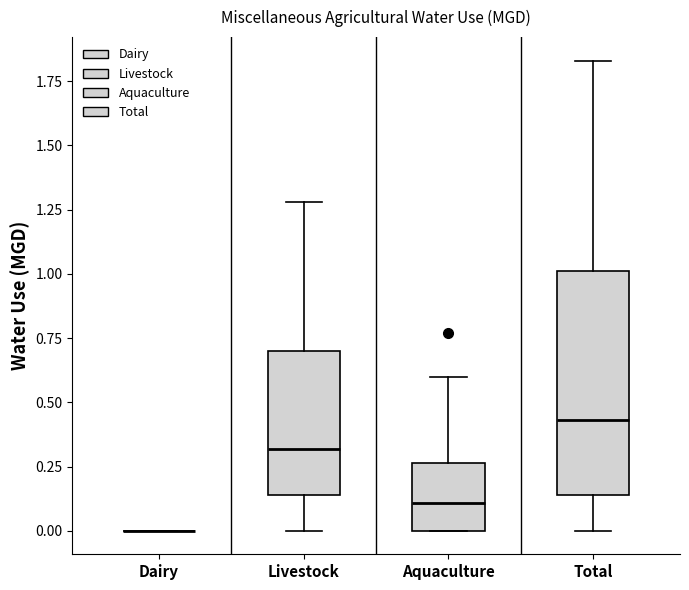

Reading left to right, transcribe this box plot: for each box, give where its median line is, the range the box spans, and where its two whiskers end, as read against the y-axis. The values are not printed on the chart, so give them approximately, as read against the axis.

Dairy: box collapsed to a line at 0.00, whiskers 0.00 to 0.00
Livestock: median 0.30, box 0.15 to 0.70, whiskers 0.00 to 1.30
Aquaculture: median 0.10, box 0.00 to 0.25, whiskers 0.00 to 0.60
Total: median 0.45, box 0.15 to 1.00, whiskers 0.00 to 1.85